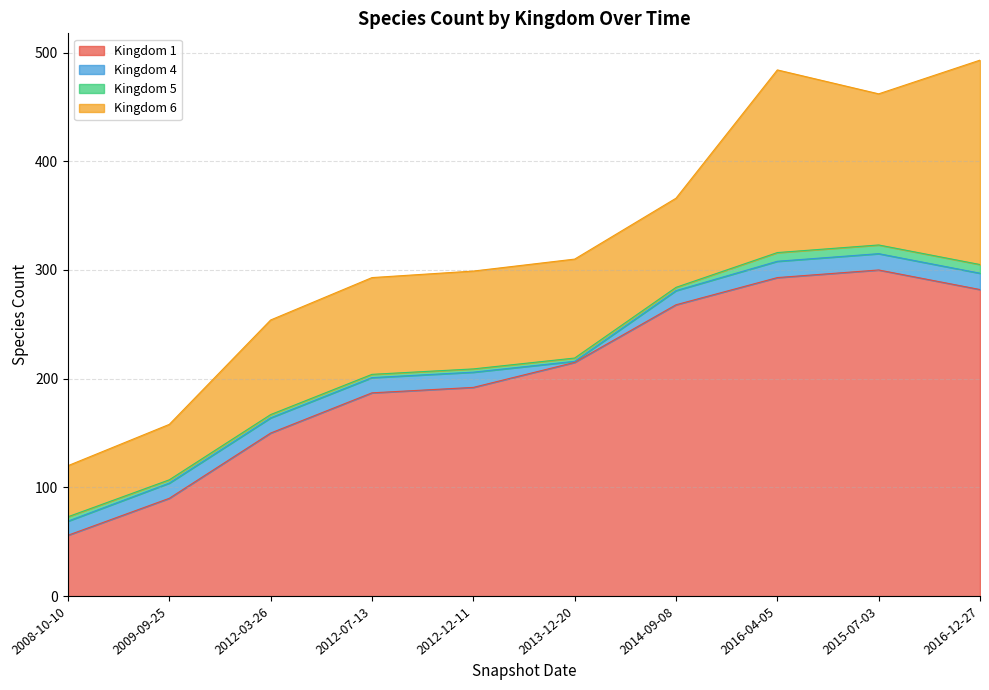

At how many categories does at least one series exceed 99?

8